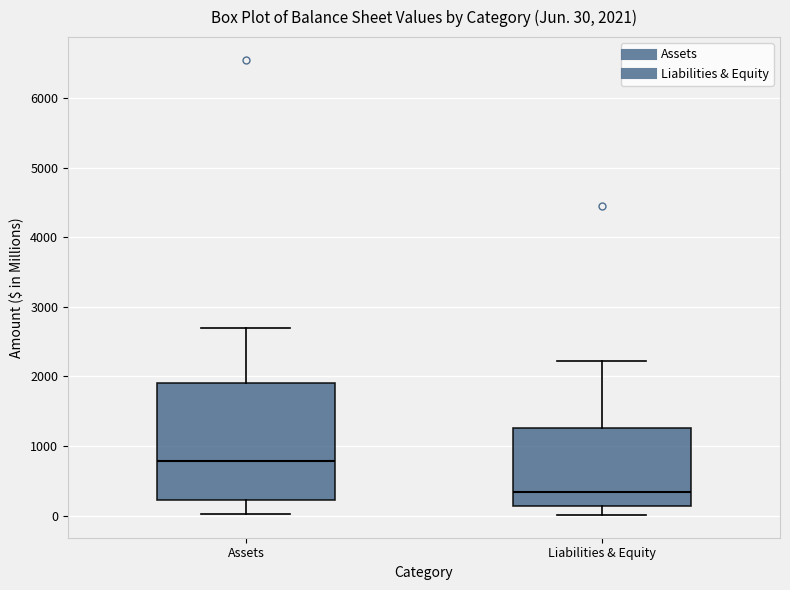

Which box is the tallest, from its lower edge to its upper edge?

Assets